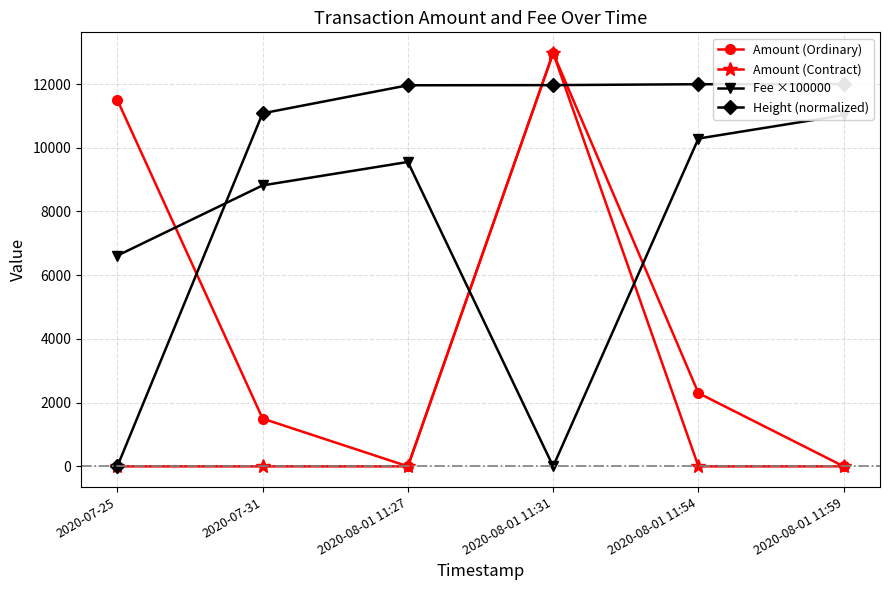

What is the difference between the Height (normalized) values at 2020-08-01 11:27 and 2020-08-01 11:59?

37.9